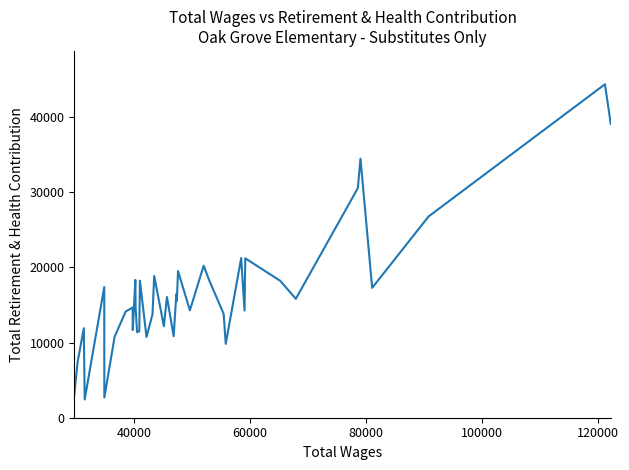

What is the difference between the maximum and minimum values?

41911